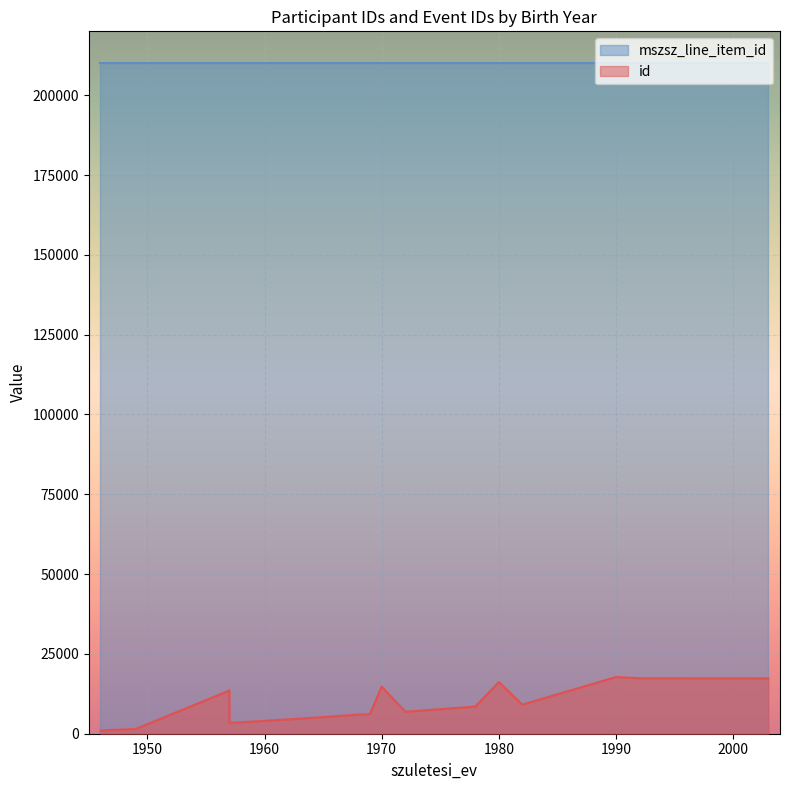

How many lines are shown in the chart?

2